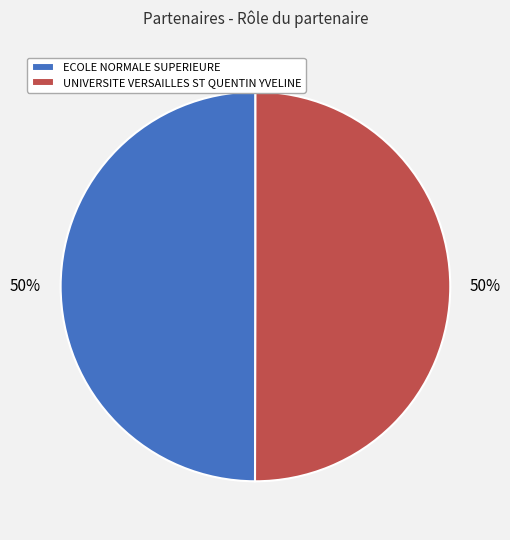

To the nearest percent, what percentage of the pie is UNIVERSITE VERSAILLES ST QUENTIN YVELINE?

50%